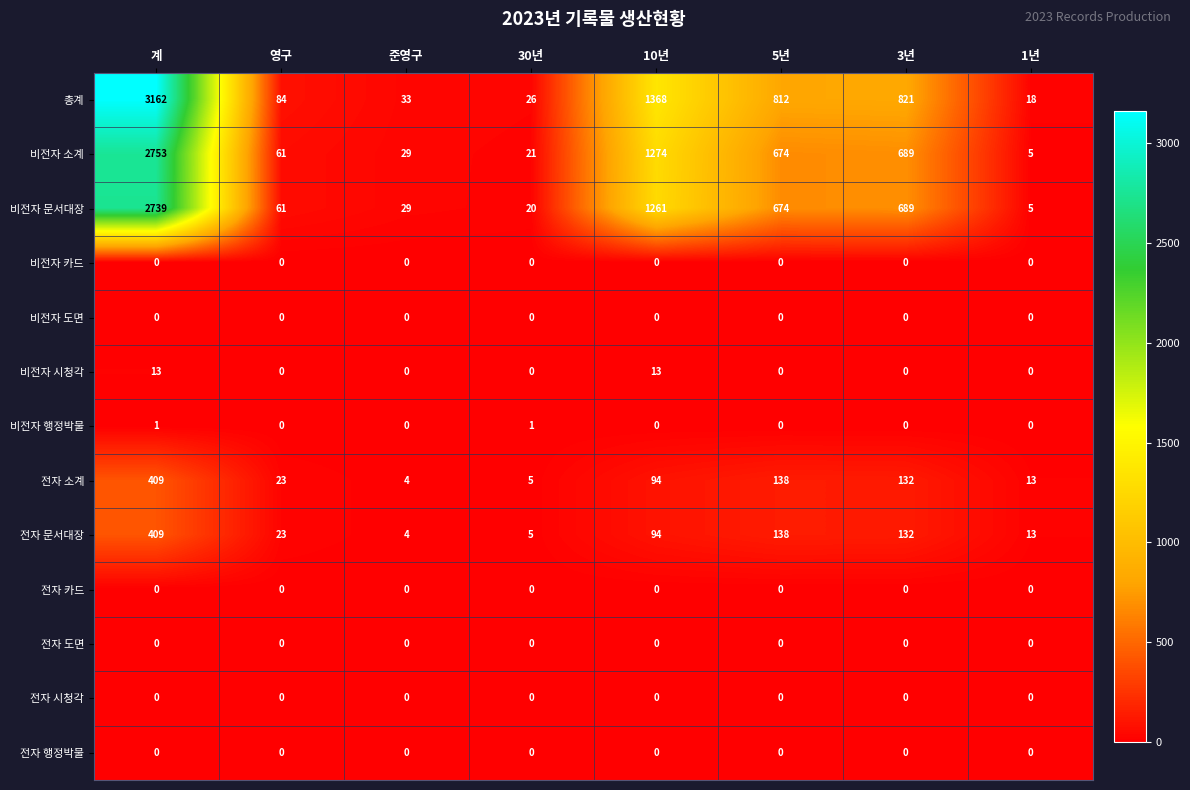

Which series has the widest spread of values?

총계